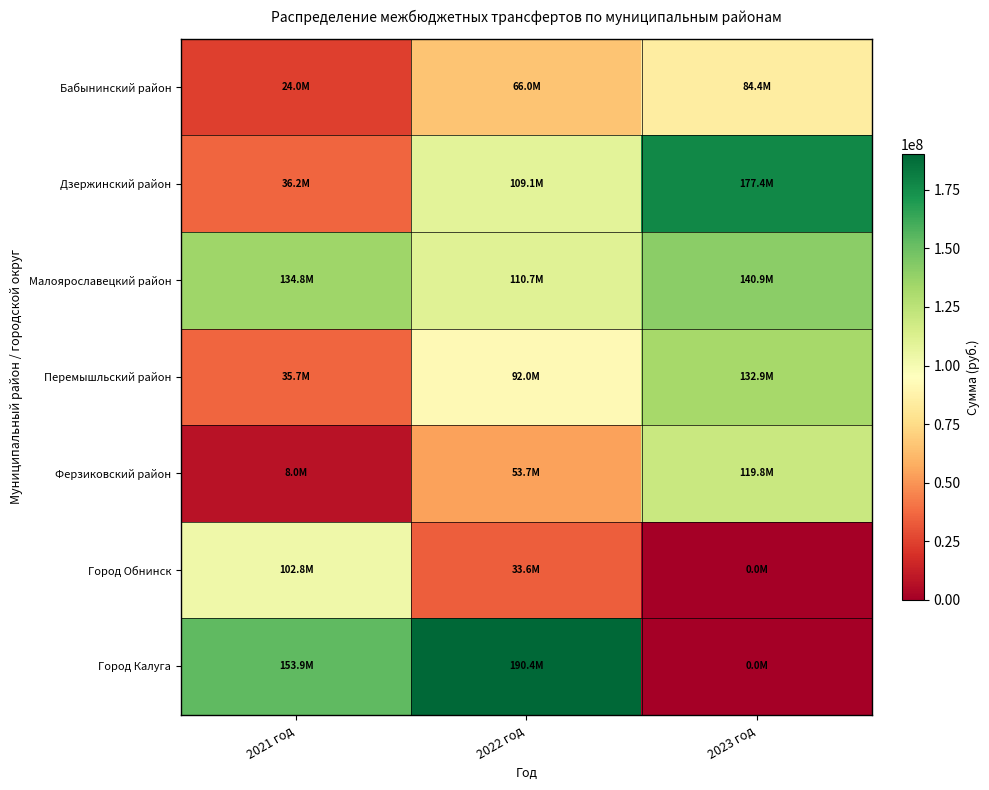

Reading right to left, extract all data points from this chart.

Бабынинский район: 2023 год=84436000.0	2022 год=66000000.0	2021 год=23951343.3
Дзержинский район: 2023 год=177444800.0	2022 год=109096000.0	2021 год=36167195.0
Малоярославецкий район: 2023 год=140908800.0	2022 год=110680000.0	2021 год=134843251.1
Перемышльский район: 2023 год=132908000.0	2022 год=92040000.0	2021 год=35696832.2
Ферзиковский район: 2023 год=119802400.0	2022 год=53720000.0	2021 год=8000000.0
Город Обнинск: 2023 год=0.0	2022 год=33595000.0	2021 год=102794491.0
Город Калуга: 2023 год=0.0	2022 год=190369000.0	2021 год=153914784.3